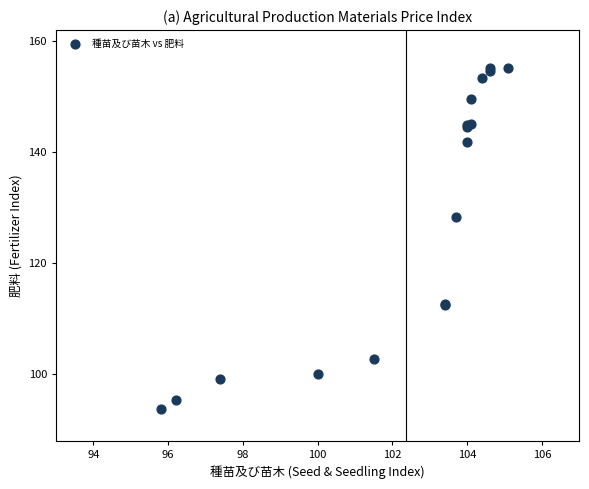

What Y value in the scatter plot is closest to 124?

128.3